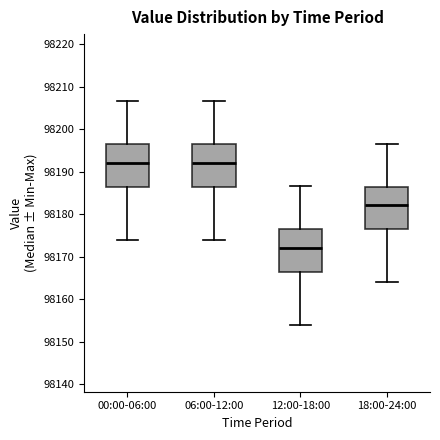

Reading left to right, transcribe this box plot: for each box, give where its median line is, the range the box spans, and where its two whiskers end, as read against the y-axis. The values are not printed on the chart, so give them approximately, as read against the axis.

00:00-06:00: median 98192, box 98186 to 98196, whiskers 98174 to 98207
06:00-12:00: median 98192, box 98186 to 98196, whiskers 98174 to 98207
12:00-18:00: median 98172, box 98166 to 98176, whiskers 98154 to 98187
18:00-24:00: median 98182, box 98176 to 98186, whiskers 98164 to 98197